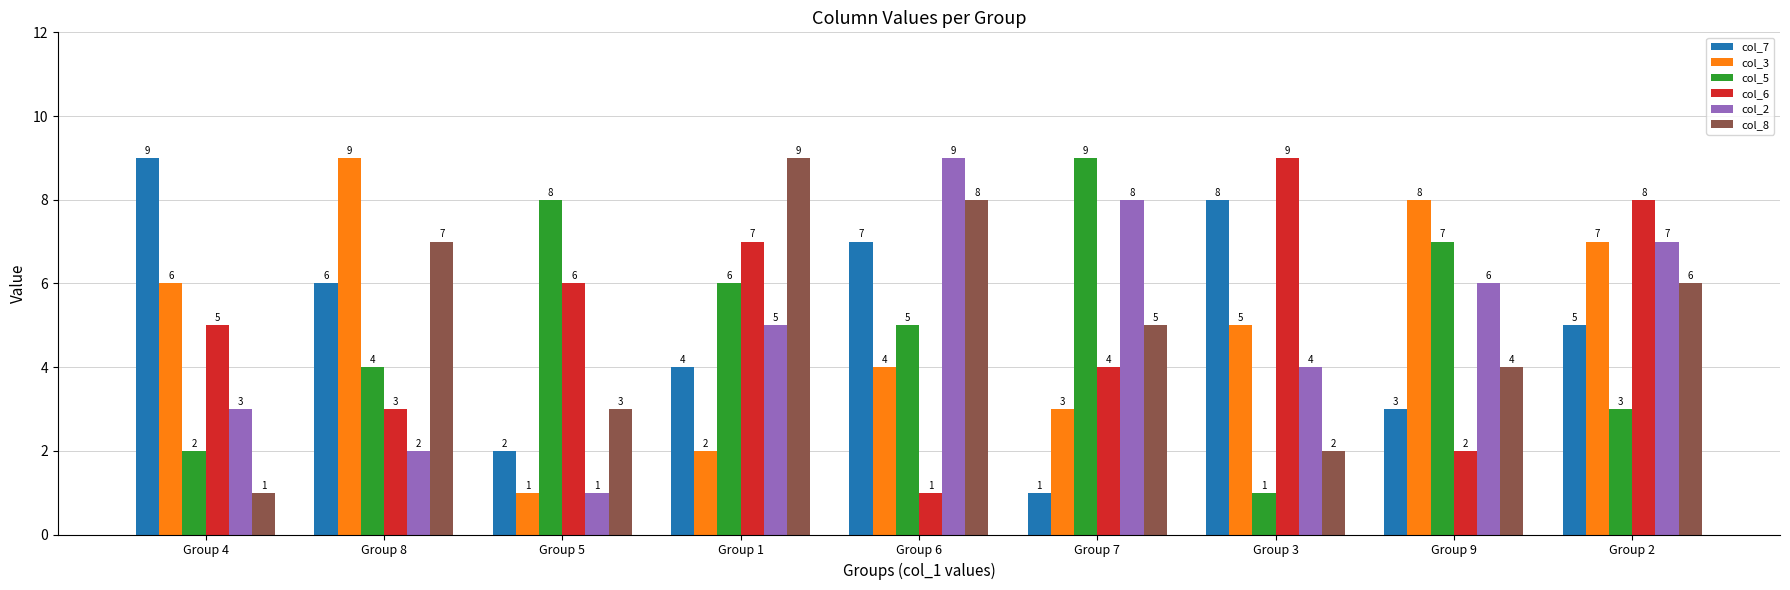

Does the chart contain stacked bars?

No